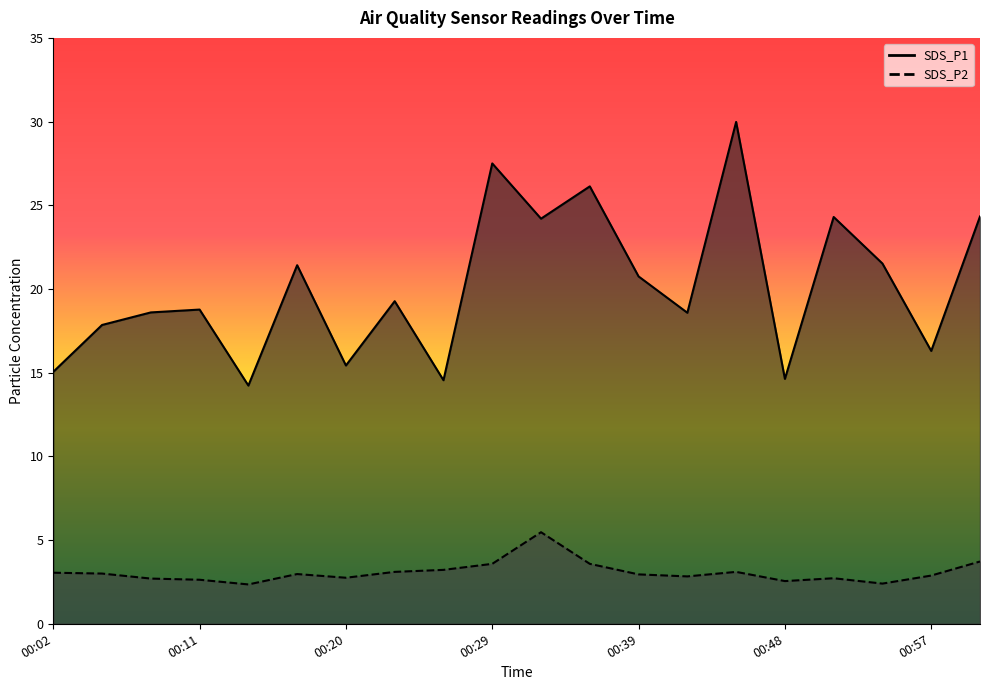

What is the total value across all series at 00:39?

23.7